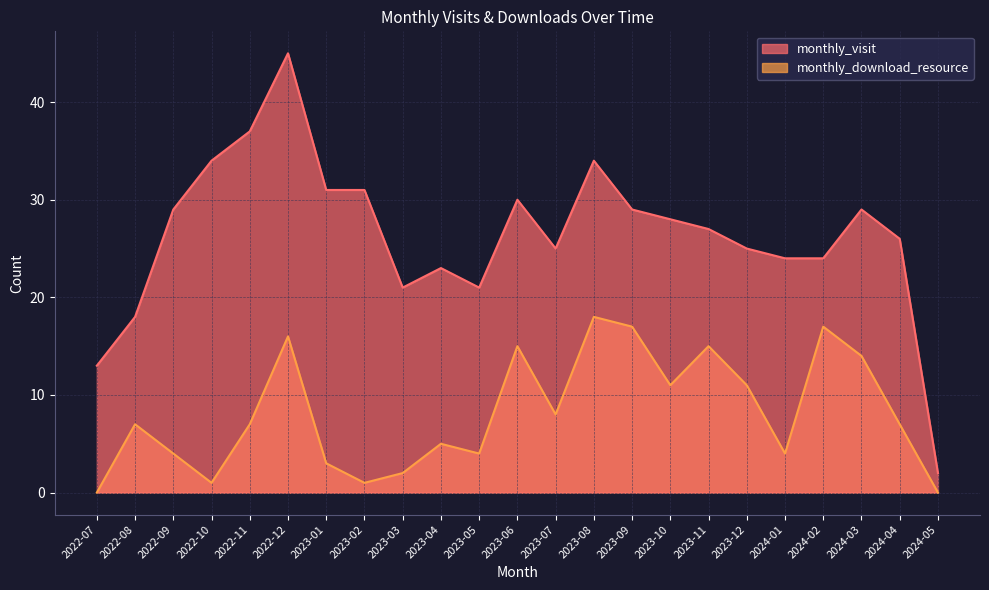

Which has a higher value, 2024-03 or 2023-01?

2023-01